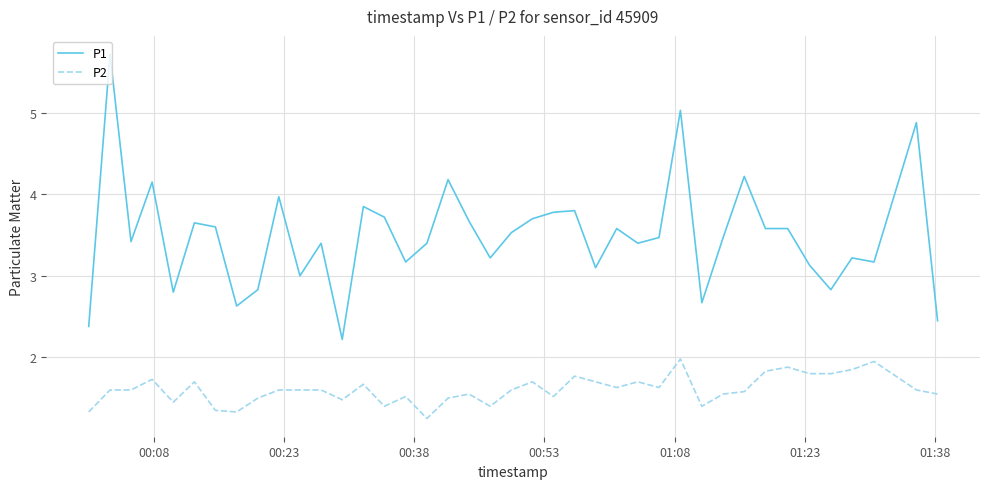

True or false: P1 and P2 cross at least once.

False